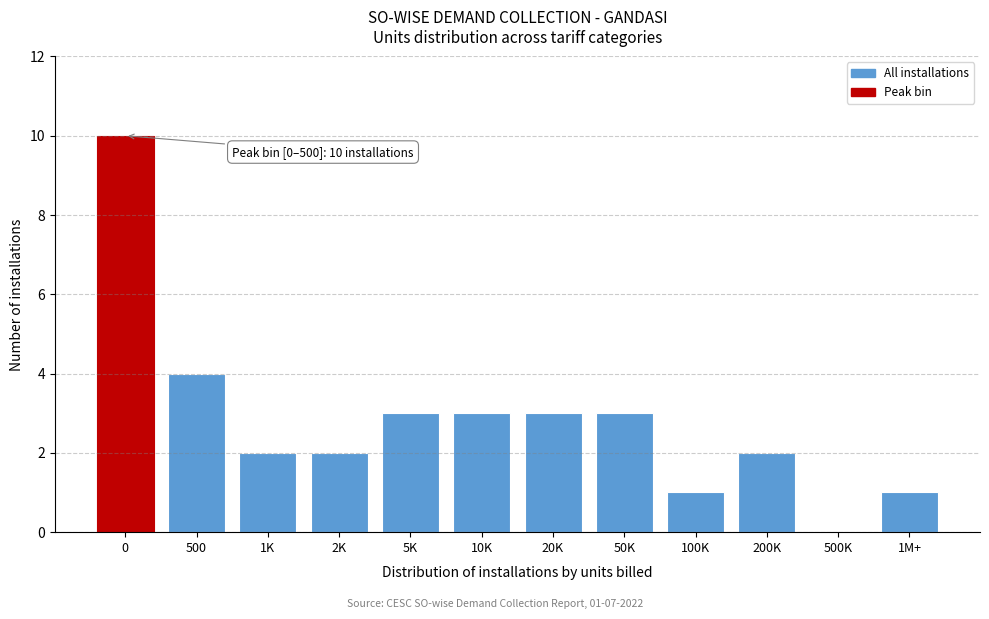

Reading left to right, list all the values displayed in this chart.

0=10	500=4	1K=2	2K=2	5K=3	10K=3	20K=3	50K=3	100K=1	200K=2	500K=0	1M+=1